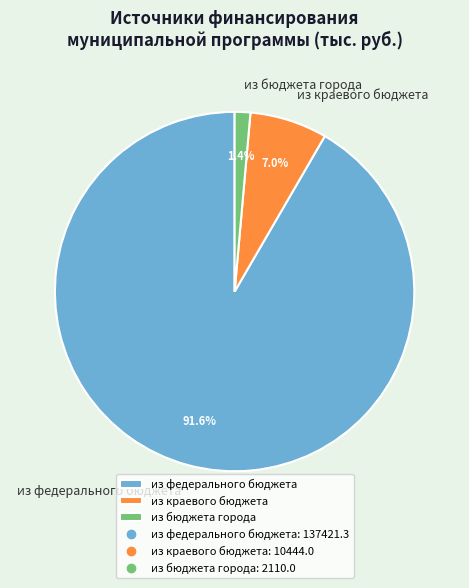

To the nearest percent, what percentage of the pie is из краевого бюджета?

7%